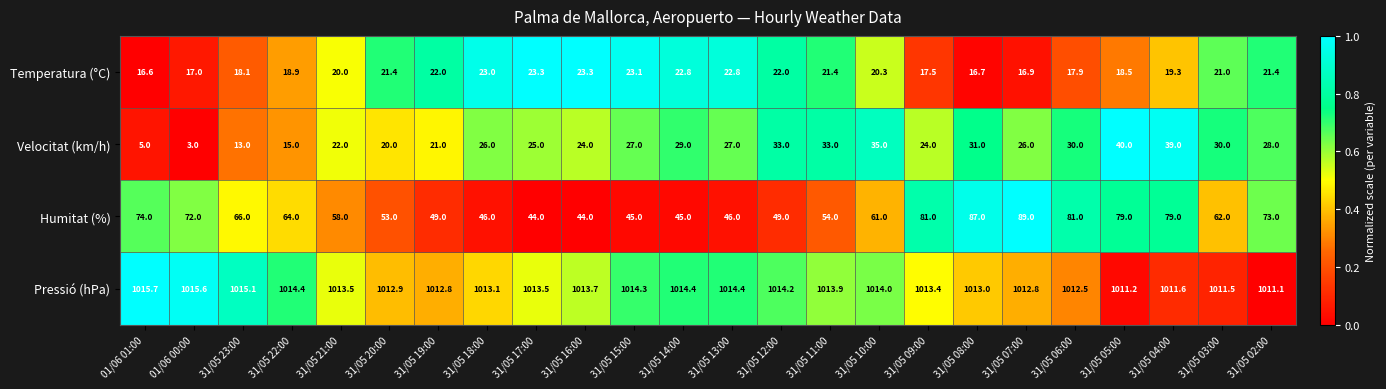

Which series has the largest total across all categories?

Pressió (hPa)